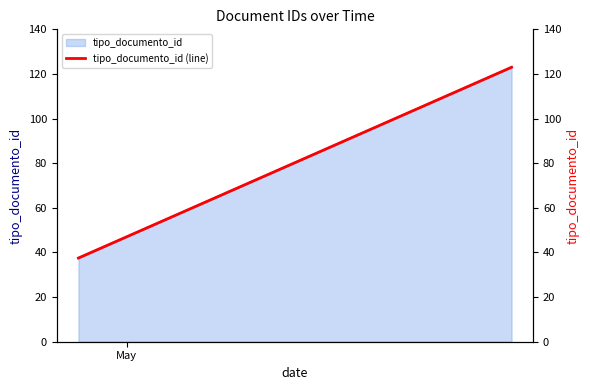

Reading left to right, list all the values displayed in this chart.

37.5	123.0